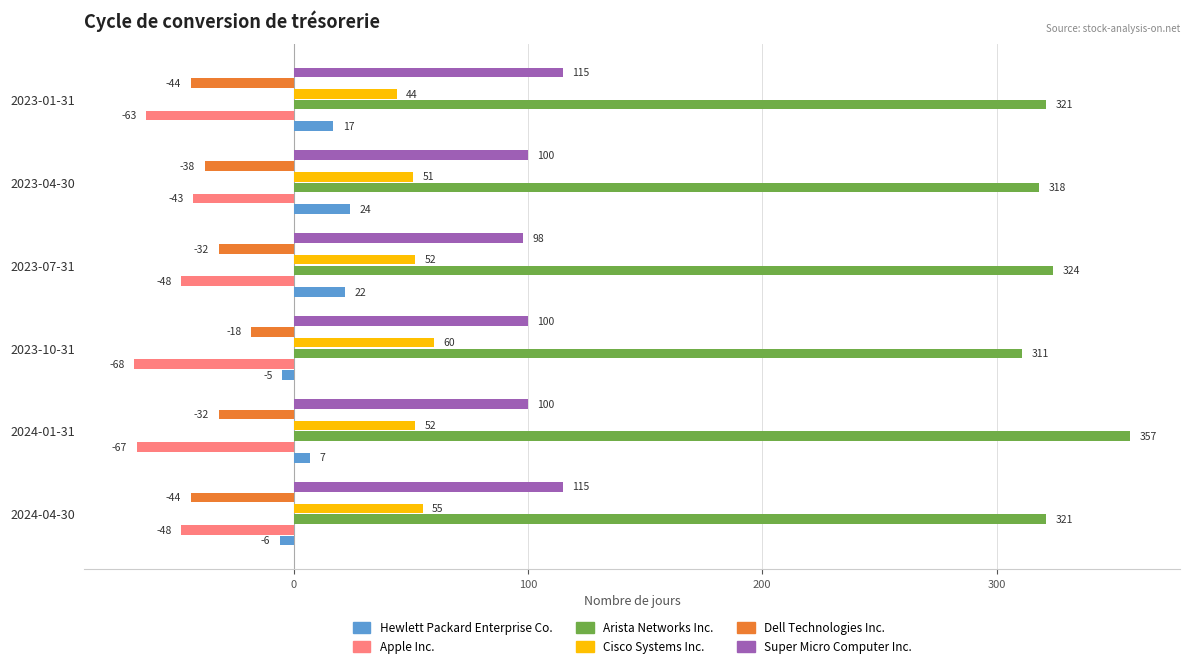

How many Dell Technologies Inc. values are between -44 and -32?

5